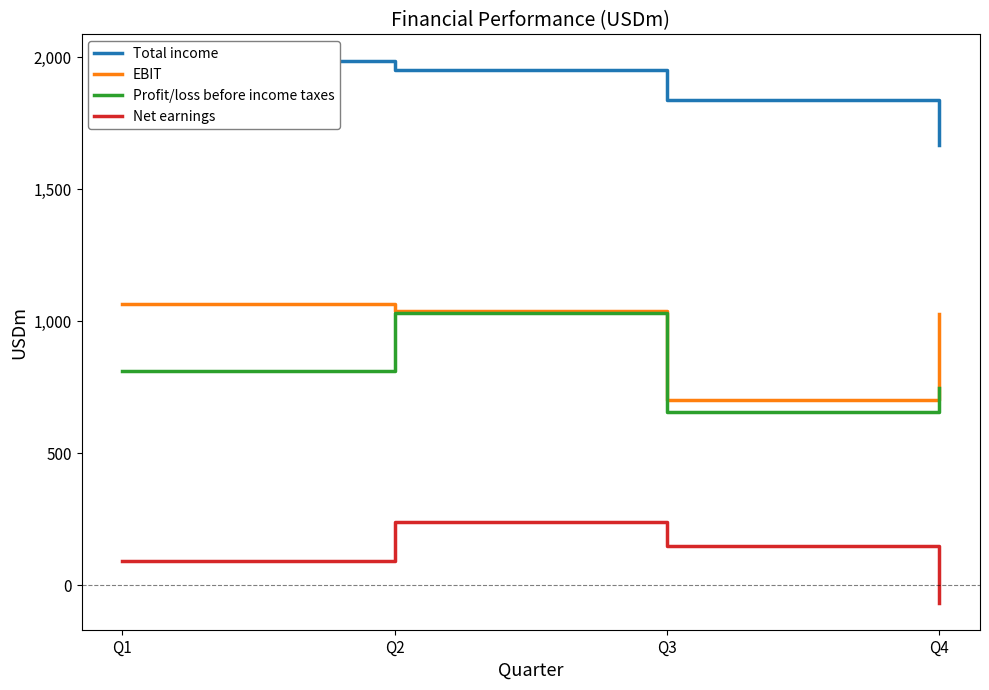

Is this an area chart (filled region under the line)?

No